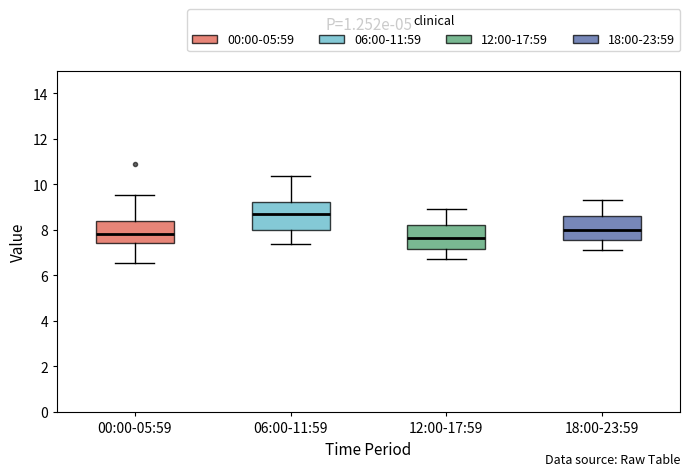

Reading left to right, transcribe this box plot: for each box, give where its median line is, the range the box spans, and where its two whiskers end, as read against the y-axis. The values are not printed on the chart, so give them approximately, as read against the axis.

00:00-05:59: median 7.8, box 7.4 to 8.4, whiskers 6.6 to 9.6
06:00-11:59: median 8.8, box 8.0 to 9.2, whiskers 7.4 to 10.4
12:00-17:59: median 7.6, box 7.2 to 8.2, whiskers 6.8 to 9.0
18:00-23:59: median 8.0, box 7.6 to 8.6, whiskers 7.2 to 9.4